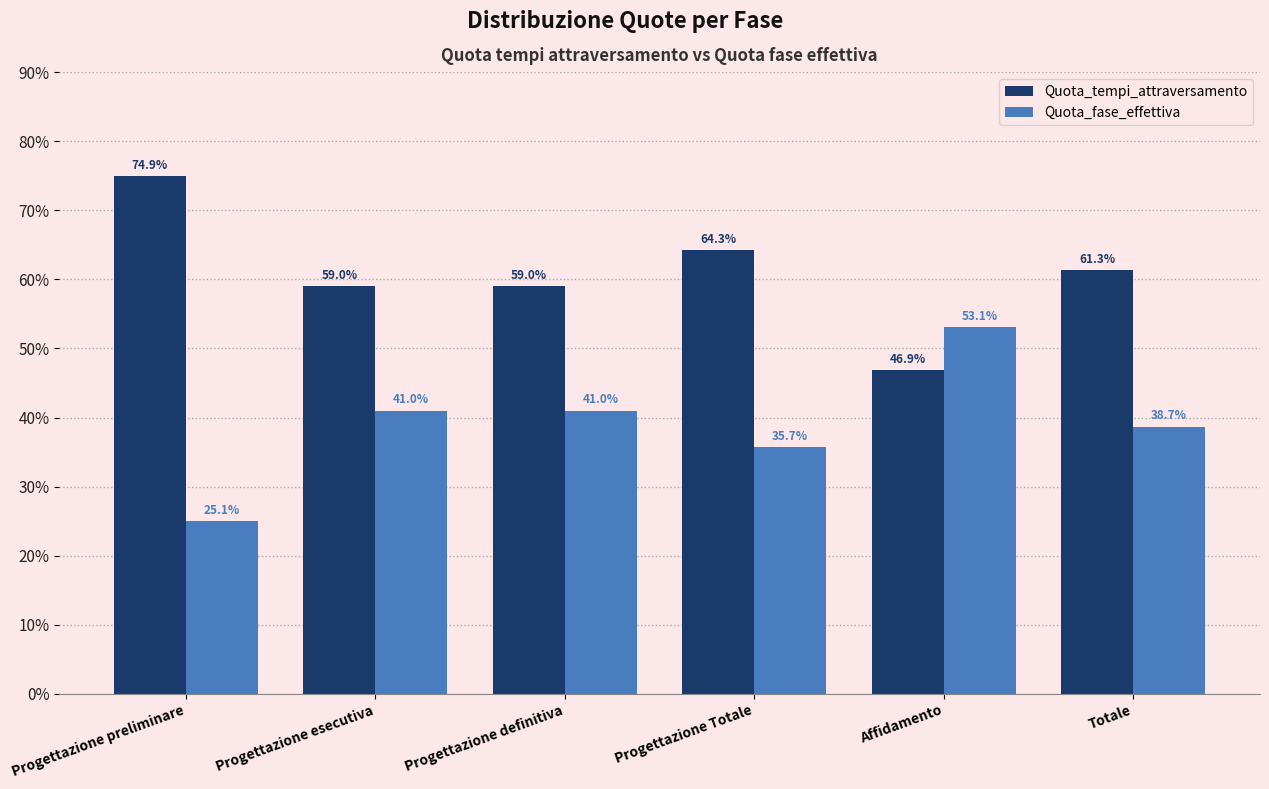

What is the lowest value of the Quota_fase_effettiva series?

25.1